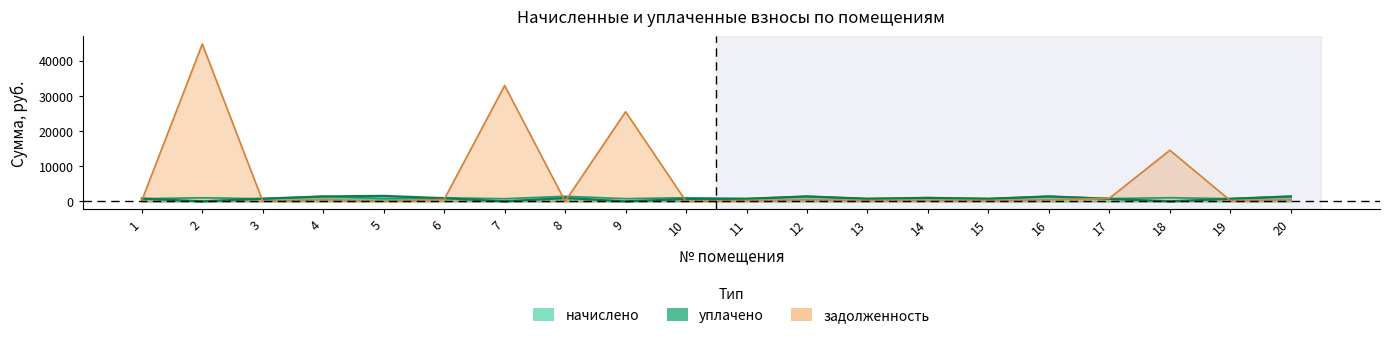

At which label does уплачено first exceed 775?

1